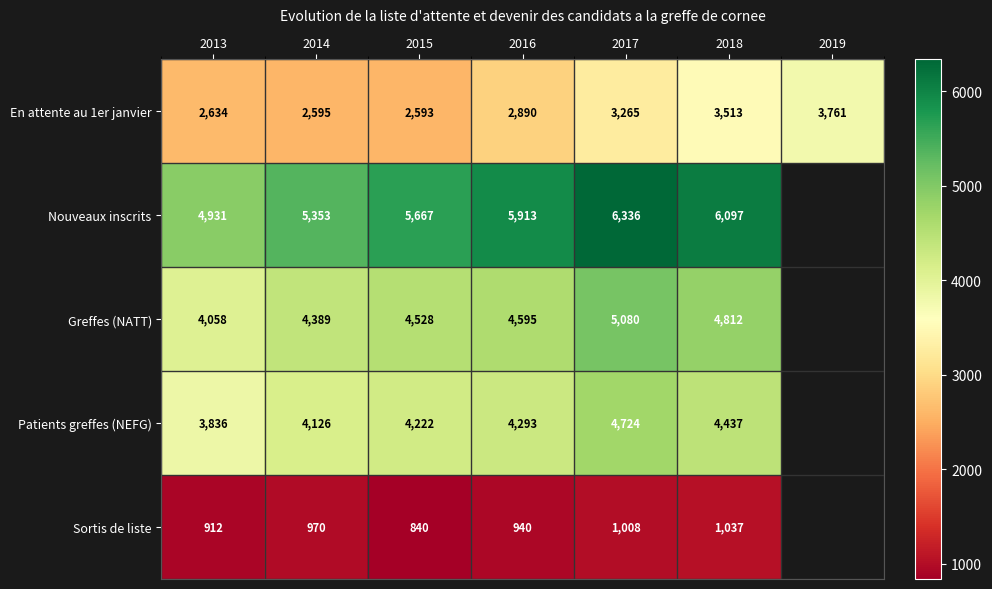

The Nouveaux inscrits series shows 10818 at 2018. True or false?

False